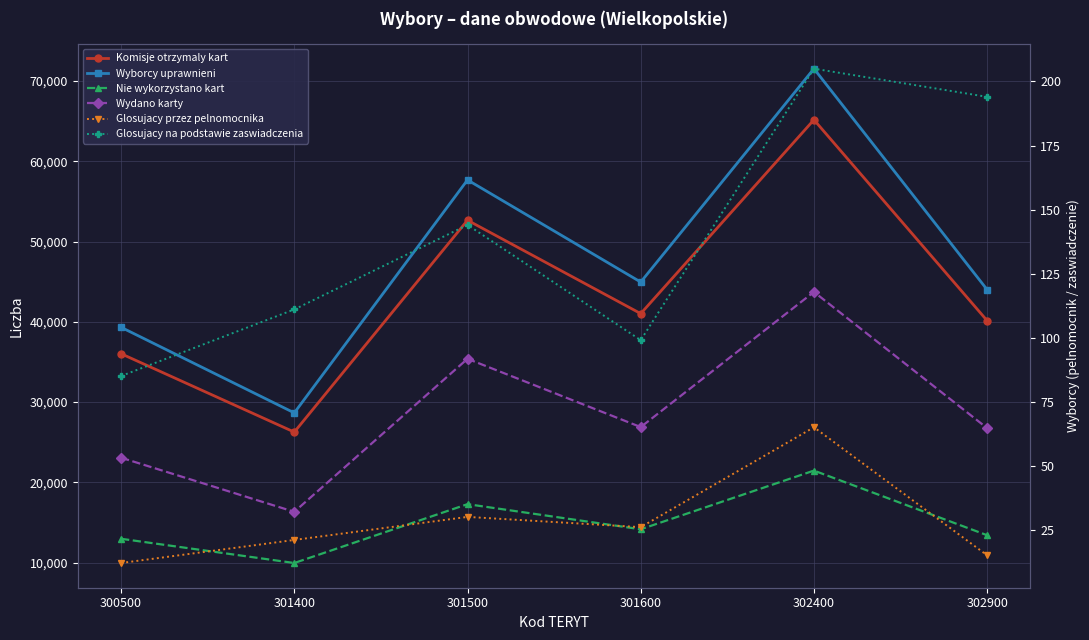

What is the difference between the maximum and minimum values in the Komisje otrzymaly kart series?

38923